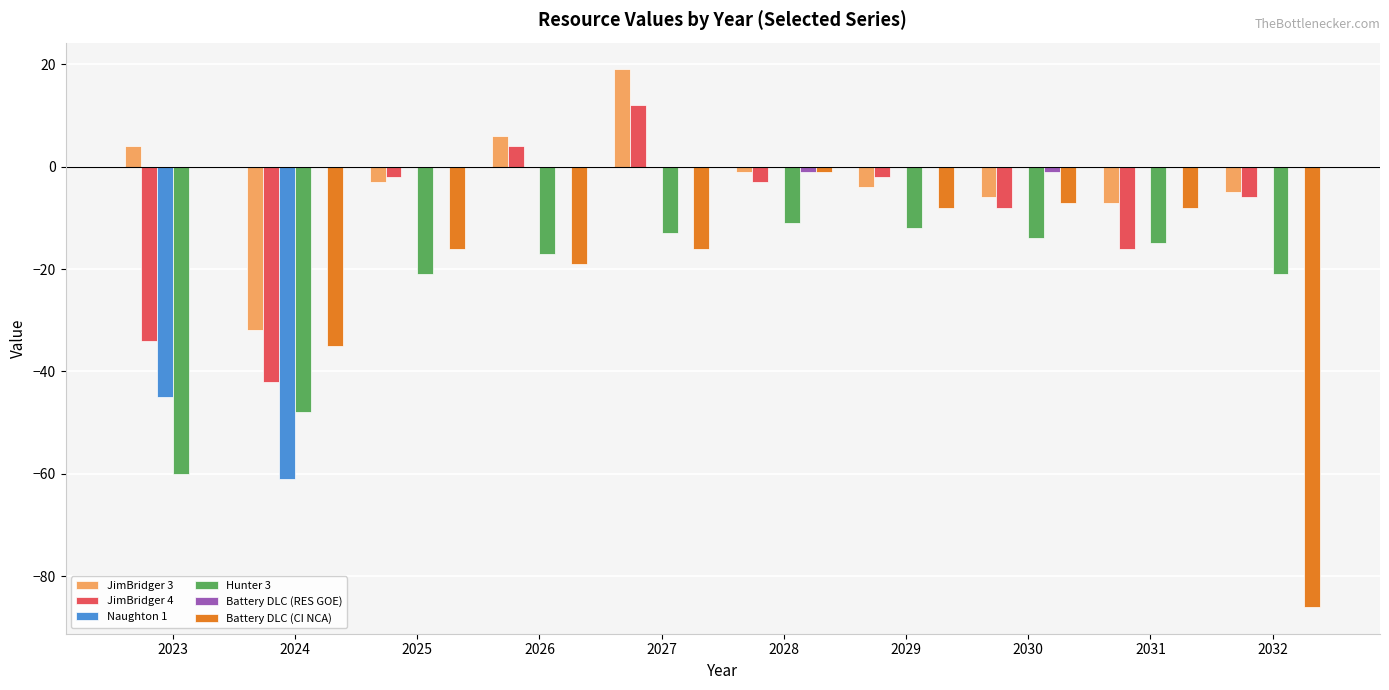

At which category is the sum across all series the highest?

2027